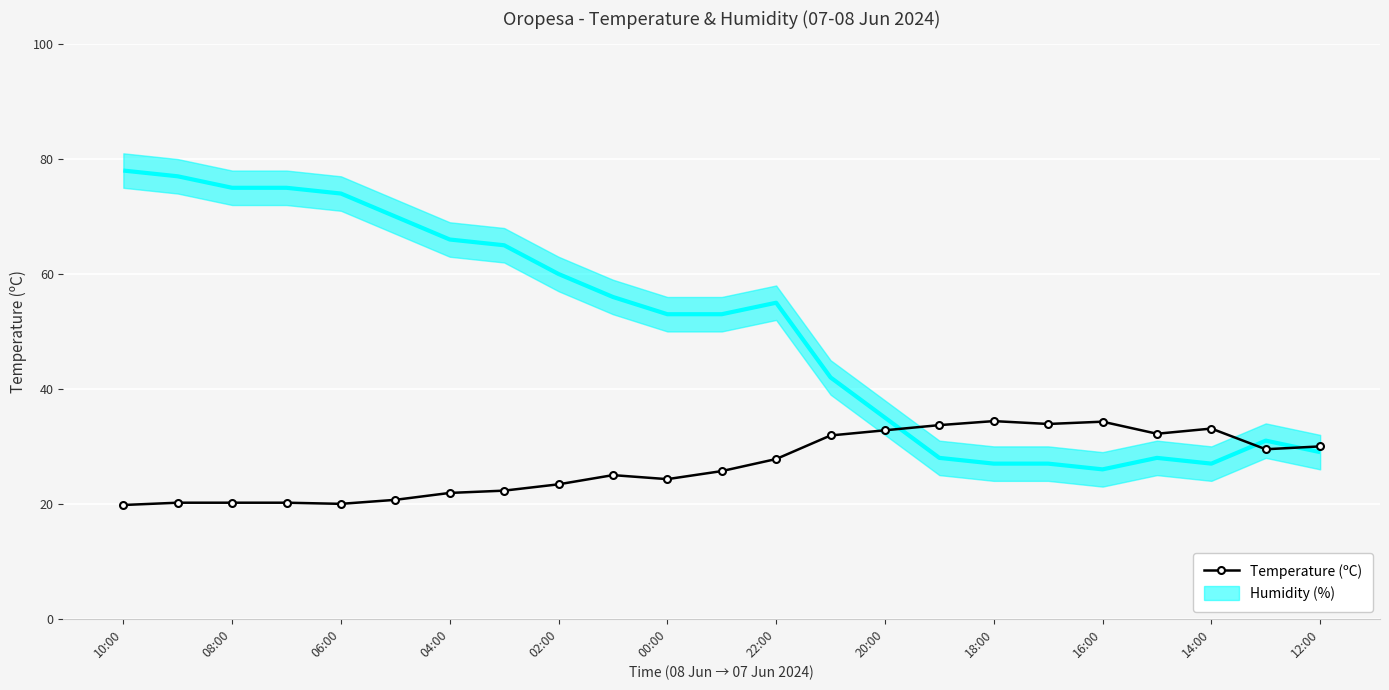

True or false: Temperature (ºC) has more than 2 interior local peaks.

True